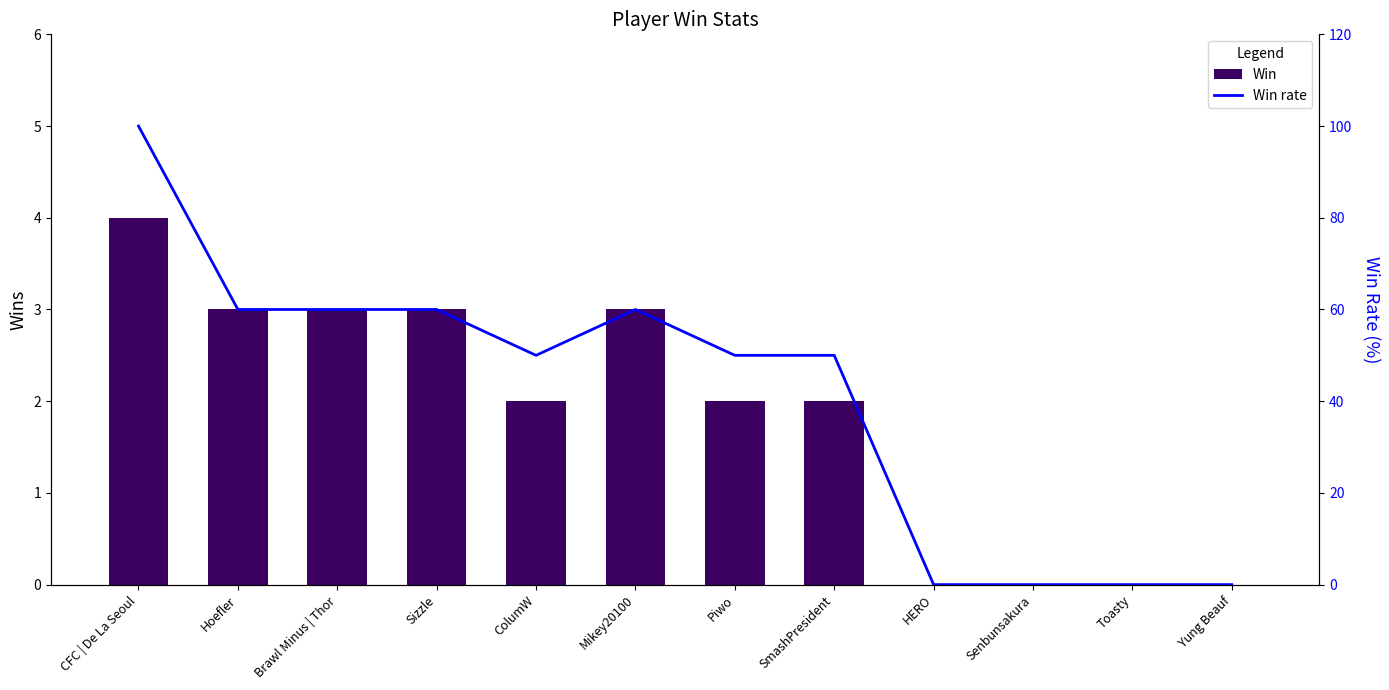

How many positive values does the Win series have?

8